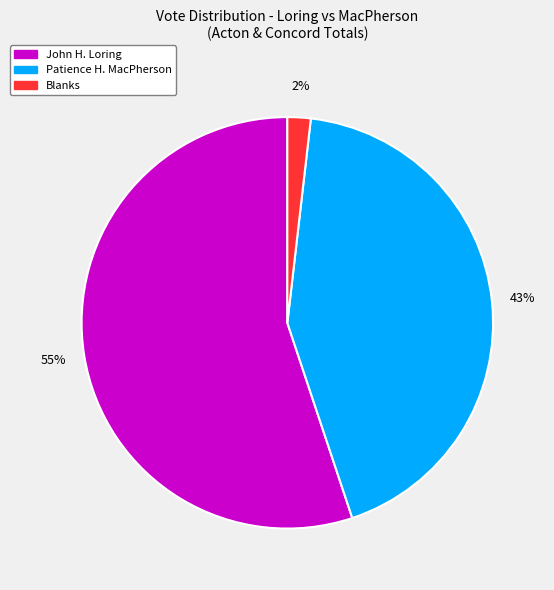

Is there a majority slice in this chart?

Yes